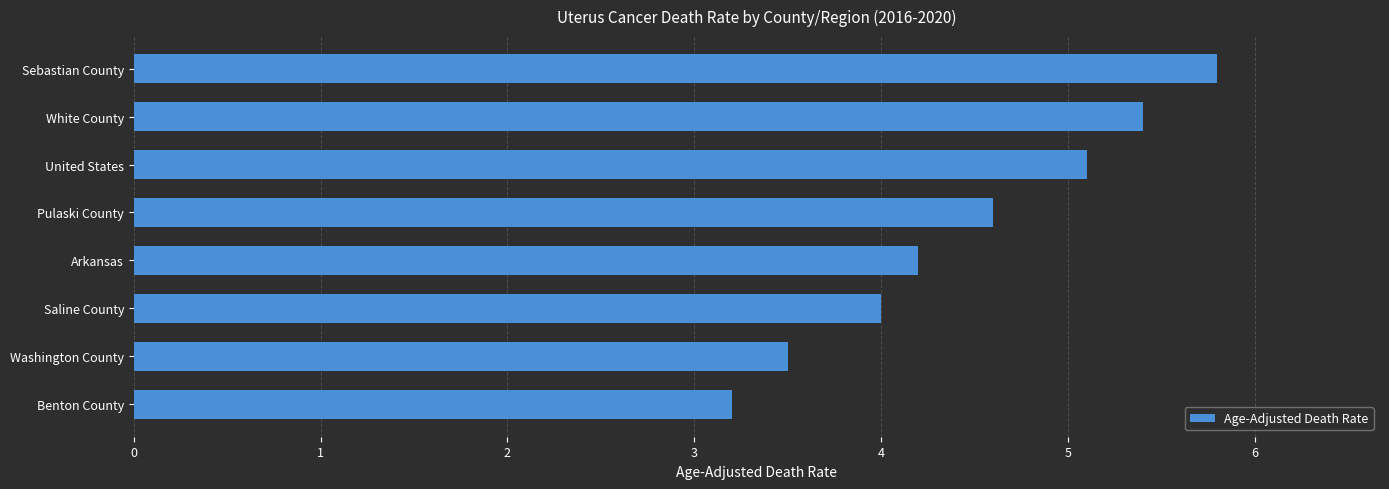

Count the number of categories in the chart.

8